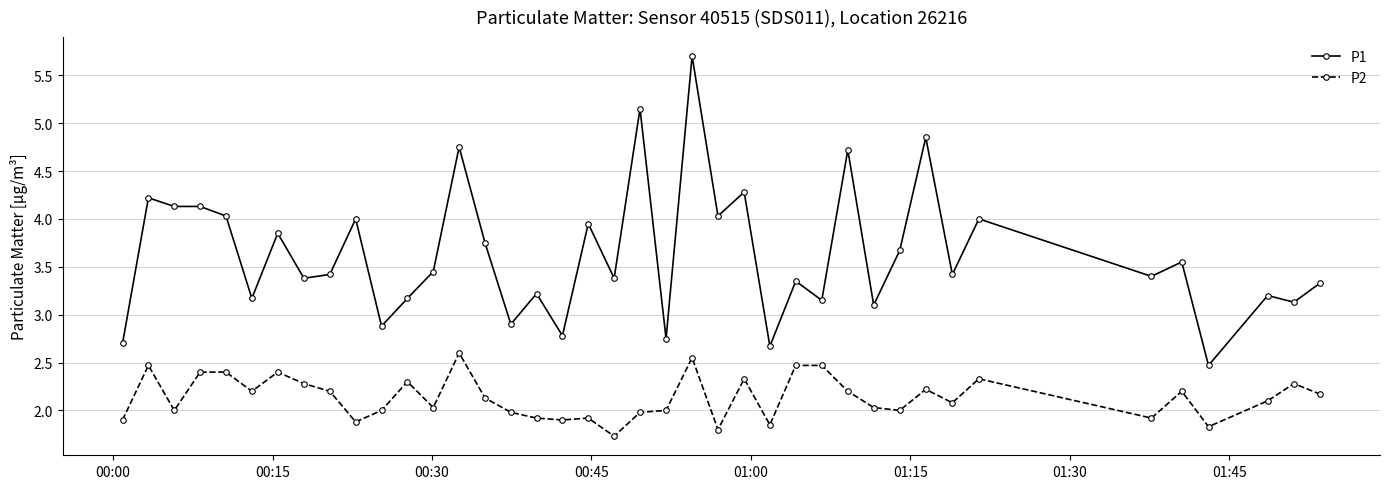

Rank the series by their average value, from highest to lowest.

P1, P2